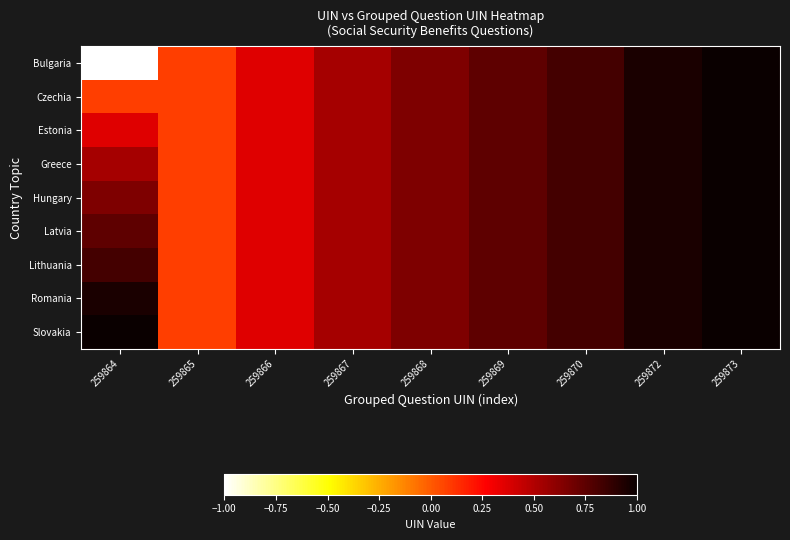

What is the total value across all series at 259870?

7.4